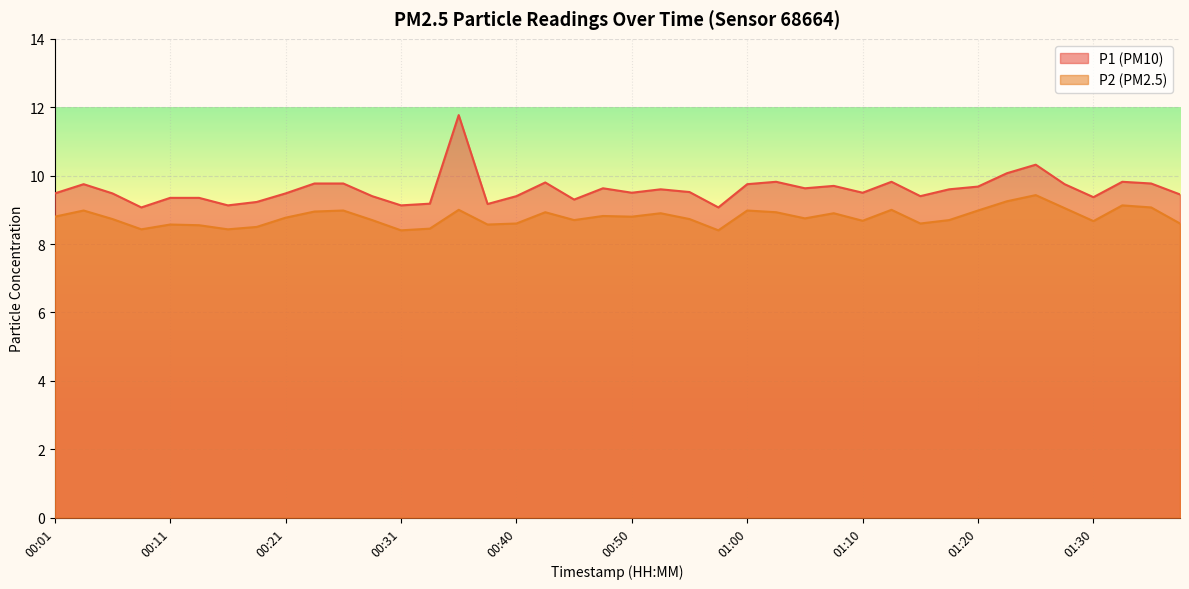

Reading left to right, list all the values displayed in this chart.

P1: 00:01=9.5	00:03=9.8	00:06=9.5	00:08=9.1	00:11=9.3	00:13=9.3	00:16=9.1	00:18=9.2	00:21=9.5	00:23=9.8	00:26=9.8	00:28=9.4	00:31=9.1	00:33=9.2	00:35=11.8	00:38=9.2	00:40=9.4	00:43=9.8	00:45=9.3	00:48=9.6	00:50=9.5	00:53=9.6	00:55=9.5	00:58=9.1	01:00=9.8	01:03=9.8	01:05=9.6	01:08=9.7	01:10=9.5	01:13=9.8	01:15=9.4	01:18=9.6	01:20=9.7	01:23=10.1	01:25=10.3	01:28=9.8	01:30=9.4	01:32=9.8	01:35=9.8	01:38=9.4
P2: 00:01=8.8	00:03=9.0	00:06=8.7	00:08=8.4	00:11=8.6	00:13=8.6	00:16=8.4	00:18=8.5	00:21=8.8	00:23=8.9	00:26=9.0	00:28=8.7	00:31=8.4	00:33=8.4	00:35=9.0	00:38=8.6	00:40=8.6	00:43=8.9	00:45=8.7	00:48=8.8	00:50=8.8	00:53=8.9	00:55=8.7	00:58=8.4	01:00=9.0	01:03=8.9	01:05=8.8	01:08=8.9	01:10=8.7	01:13=9.0	01:15=8.6	01:18=8.7	01:20=9.0	01:23=9.2	01:25=9.4	01:28=9.1	01:30=8.7	01:32=9.1	01:35=9.1	01:38=8.6